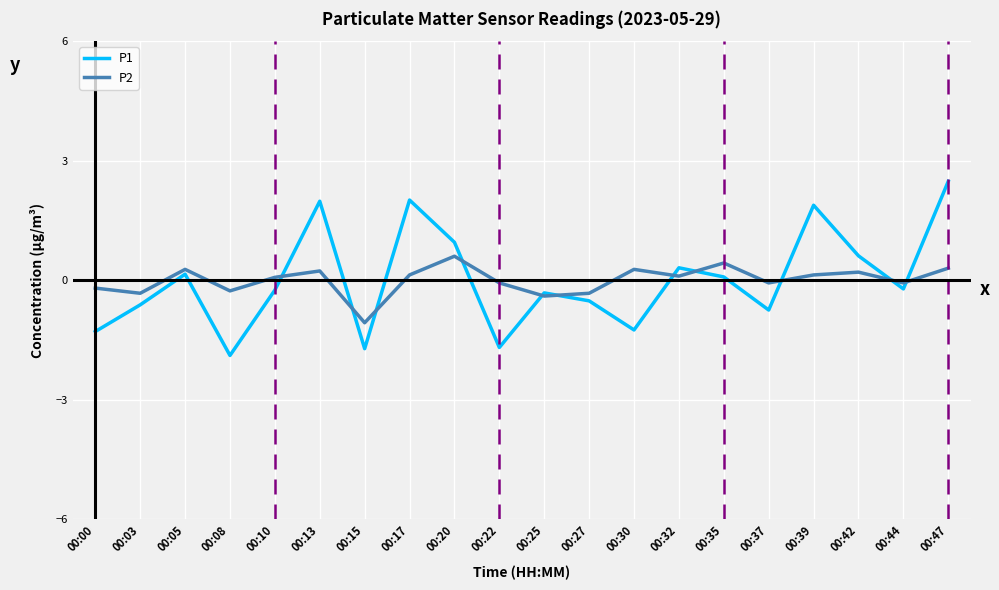

Count the number of data series in this chart.

2